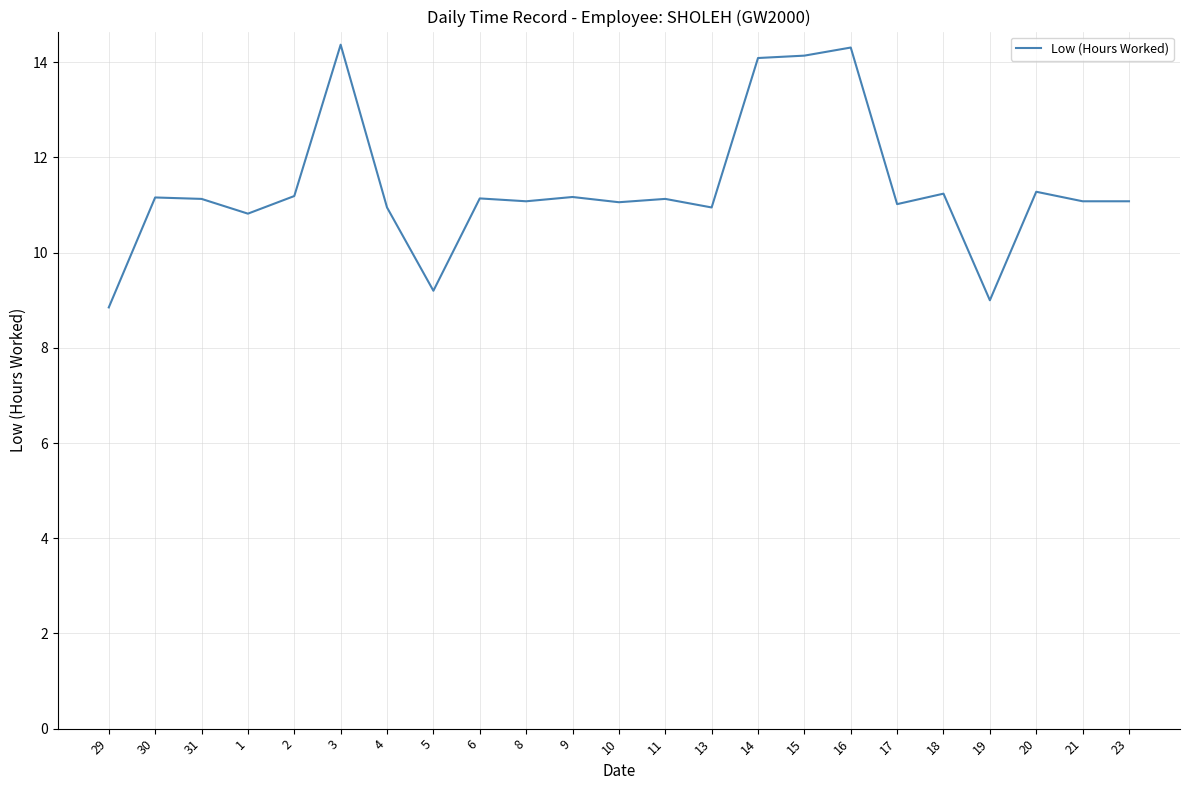

Does the chart have visible grid lines?

Yes